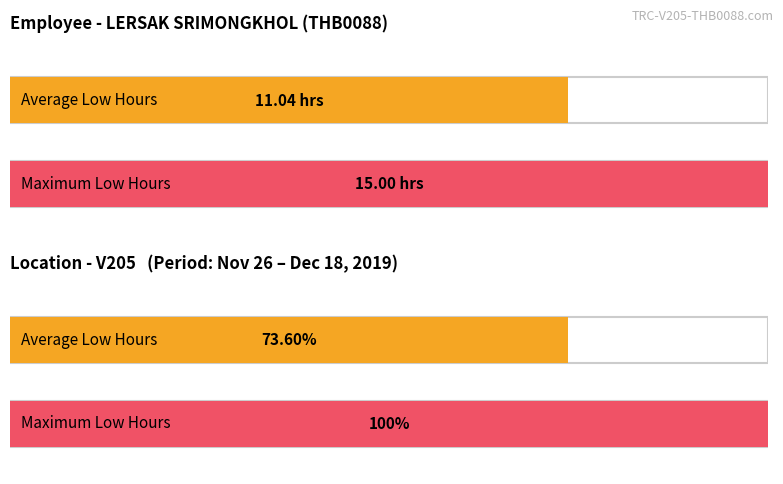

Does the chart contain stacked bars?

No